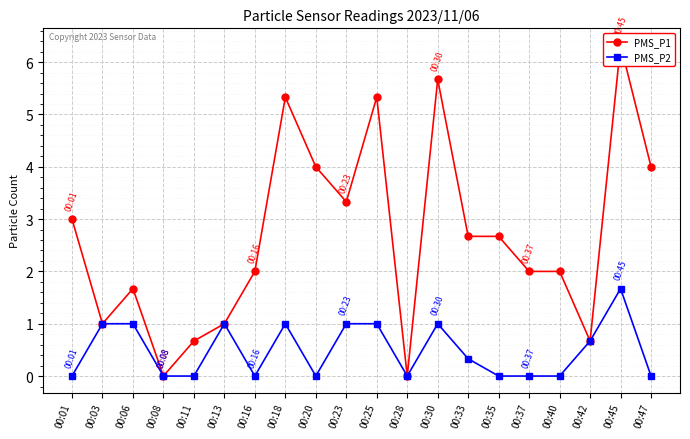

Between 00:16 and 00:40, which series saw the biggest shift?

PMS_P1